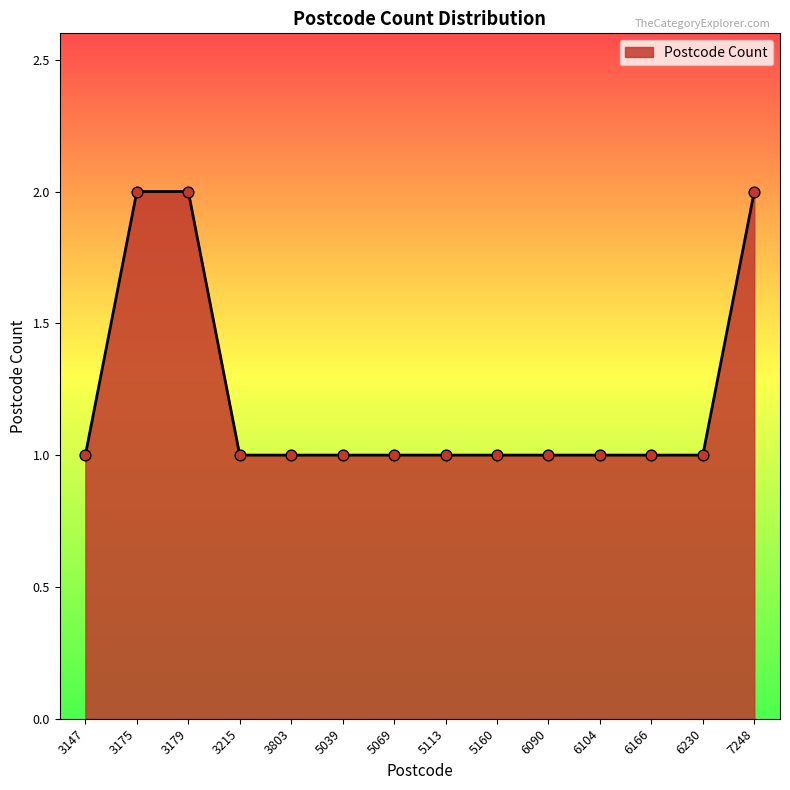

Approximately how many times larger is the value at 5069 compared to 3803?

1.0